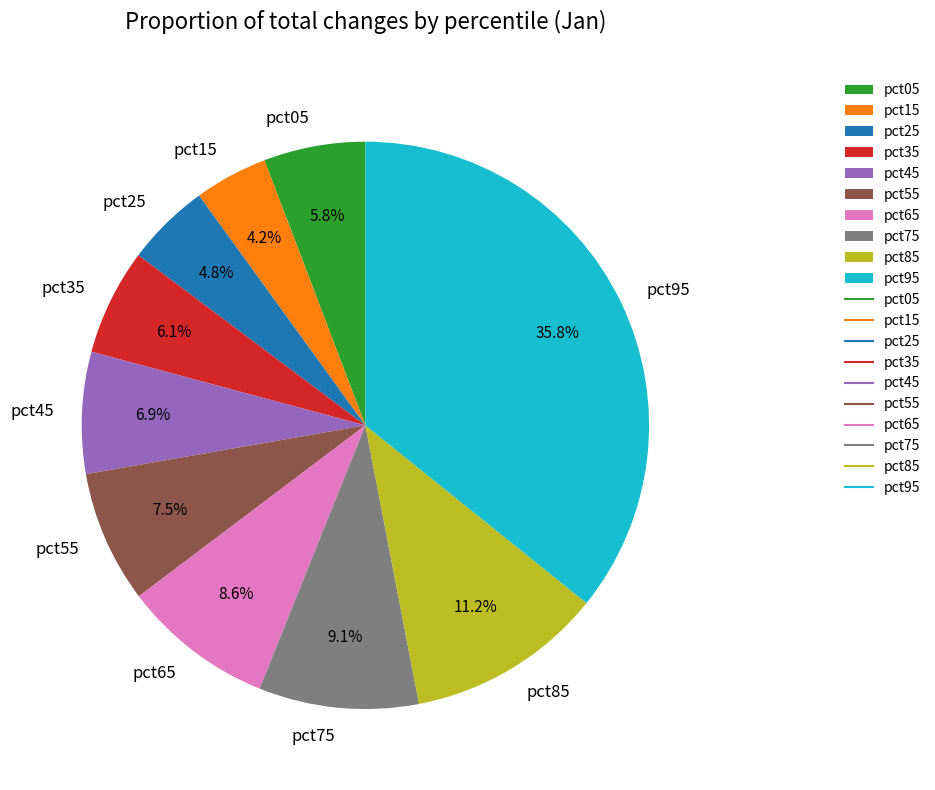

True or false: pct55 accounts for 1% of the total.

False